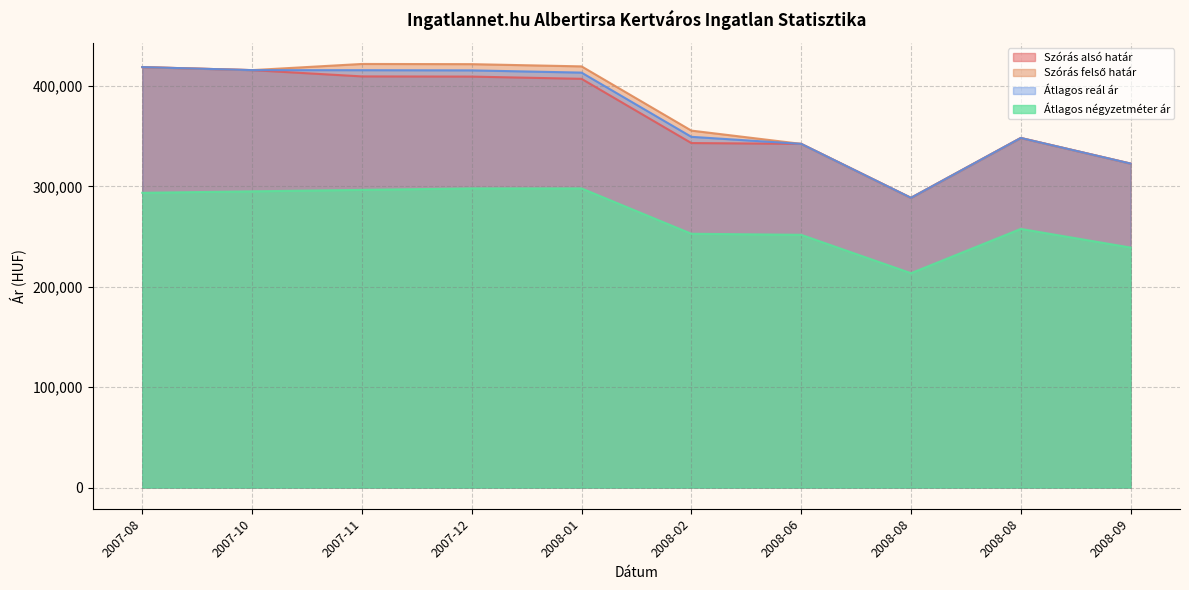

The value of Szórás felső határ at 2008-09 is 202609. True or false?

False